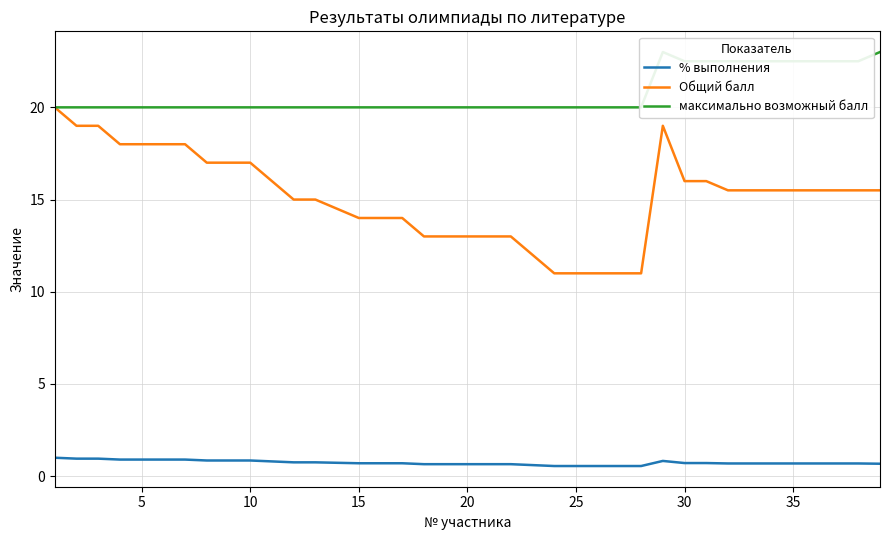

Is it true that % выполнения equals 0.8 at 10?

True